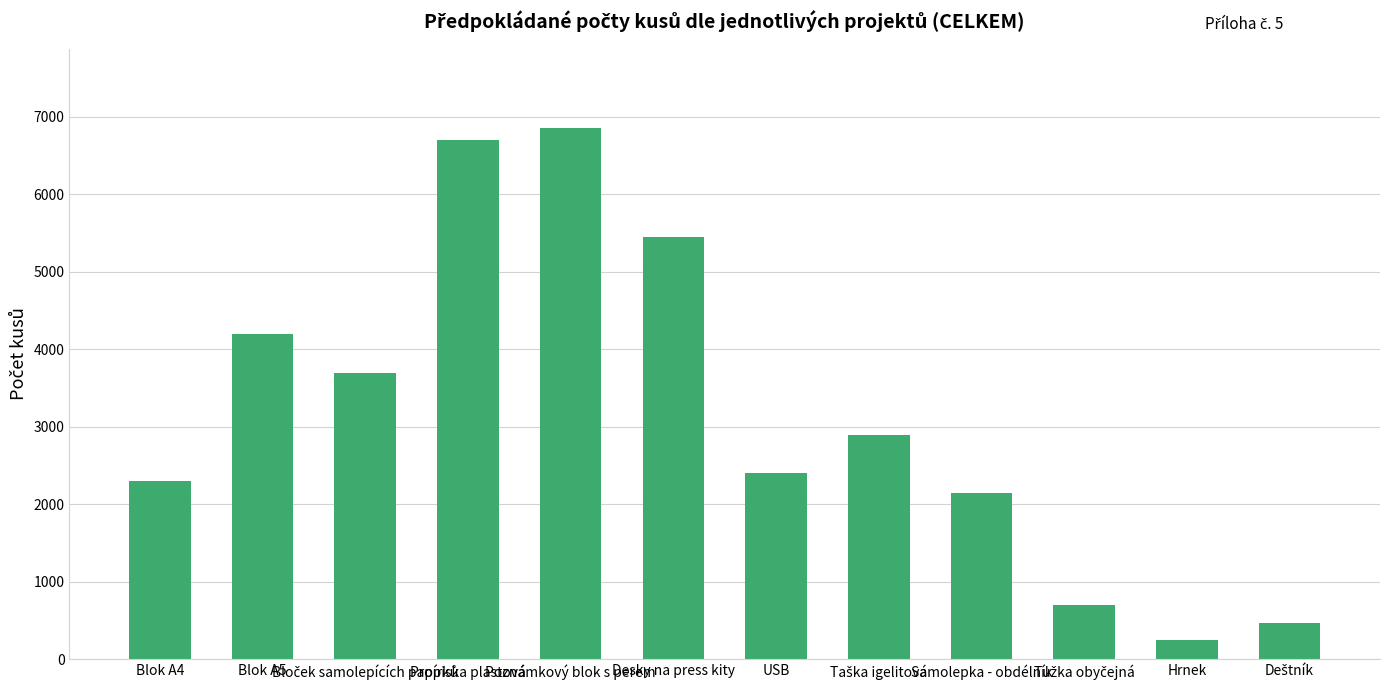

How many data points does each series have?

12